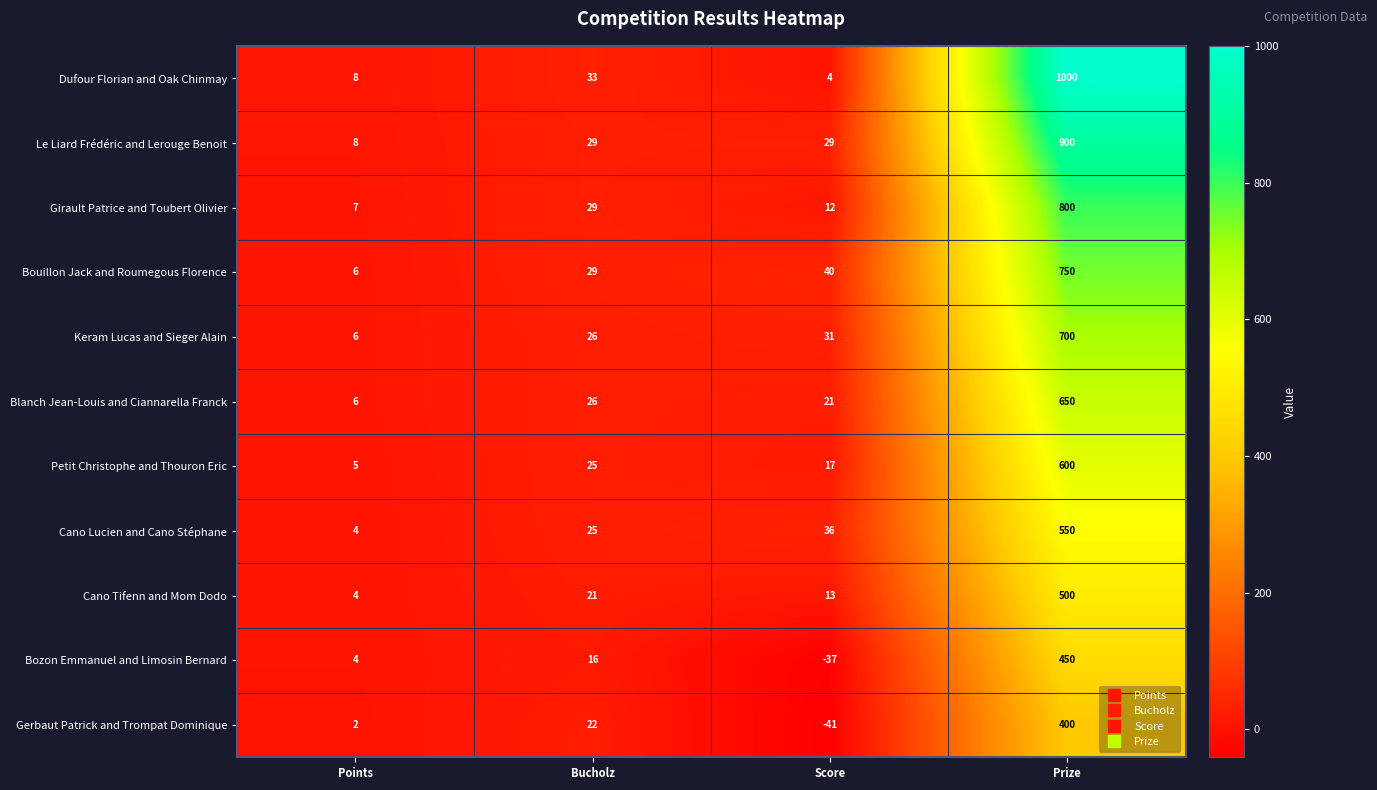

How many data points does each series have?

4